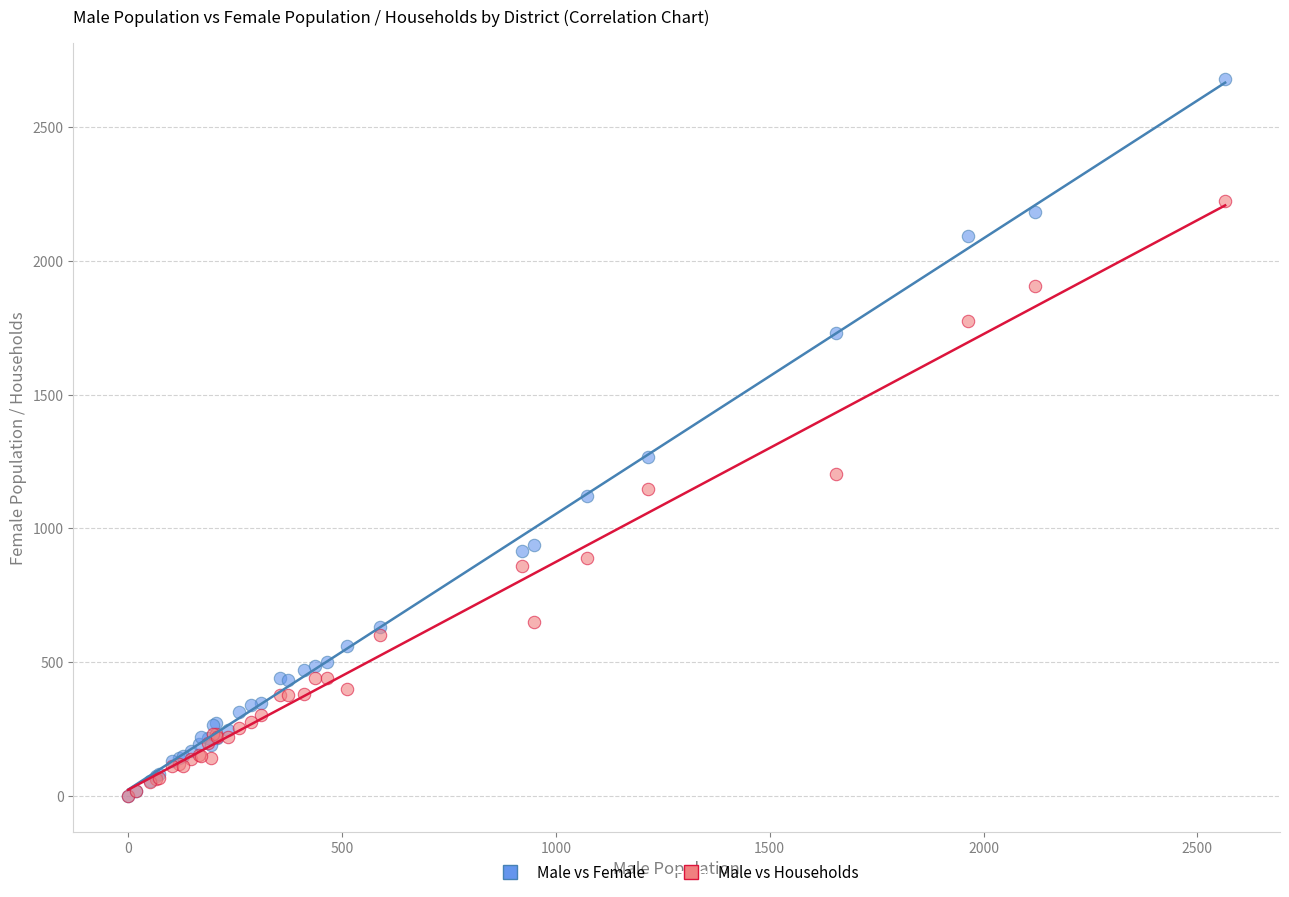

Across all series, what Y value is closest to 1339?

1266